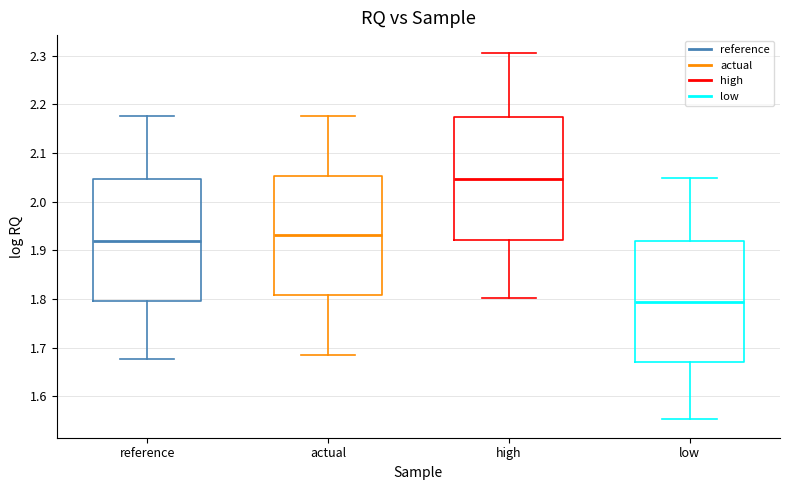

Reading left to right, read every box against the y-axis: the position of its median line, the range the box covers, and the ends of its whiskers. The values are not printed on the chart, so give them approximately, as read against the axis.

reference: median 1.92, box 1.80 to 2.05, whiskers 1.68 to 2.18
actual: median 1.93, box 1.81 to 2.05, whiskers 1.69 to 2.18
high: median 2.05, box 1.92 to 2.17, whiskers 1.80 to 2.30
low: median 1.79, box 1.67 to 1.92, whiskers 1.55 to 2.05